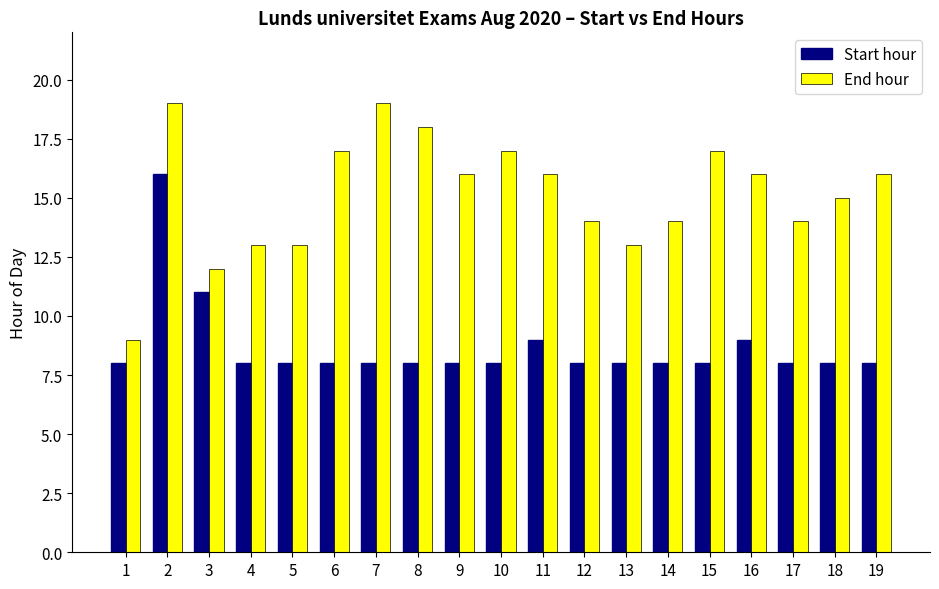

What is the highest value of the End hour series?

19